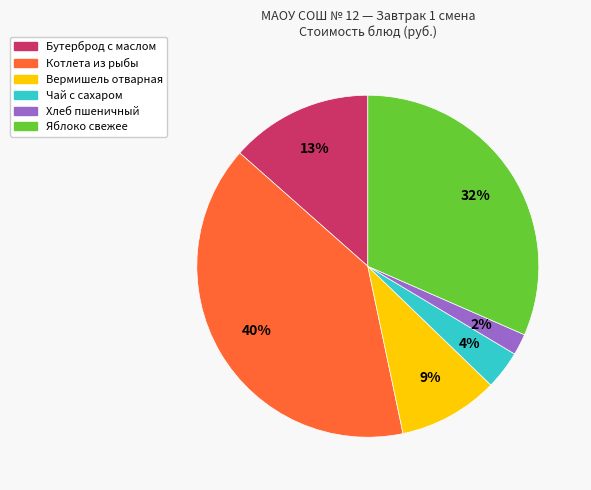

True or false: Хлеб пшеничный accounts for 2% of the total.

True